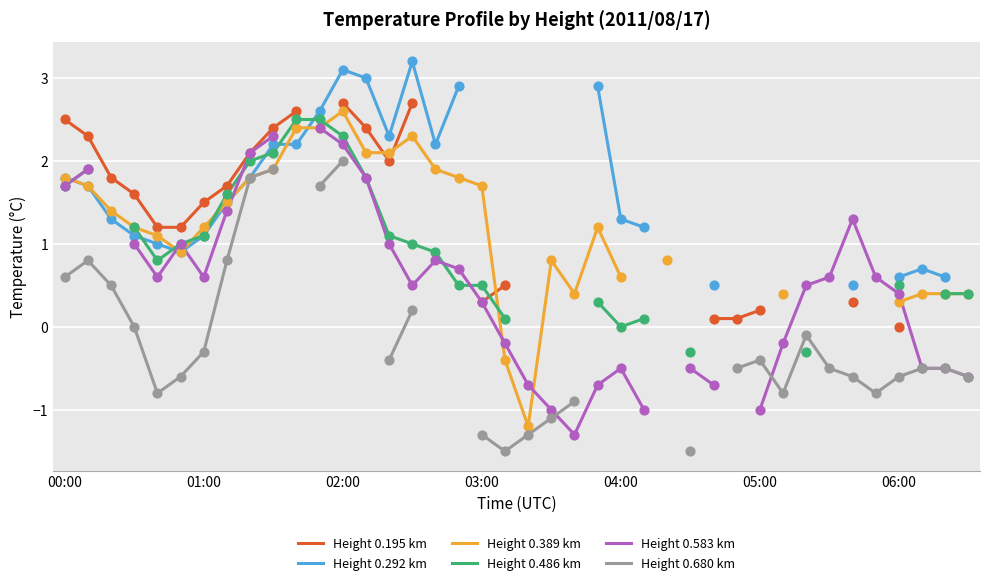

At how many categories does at least one series exceed 2?

13